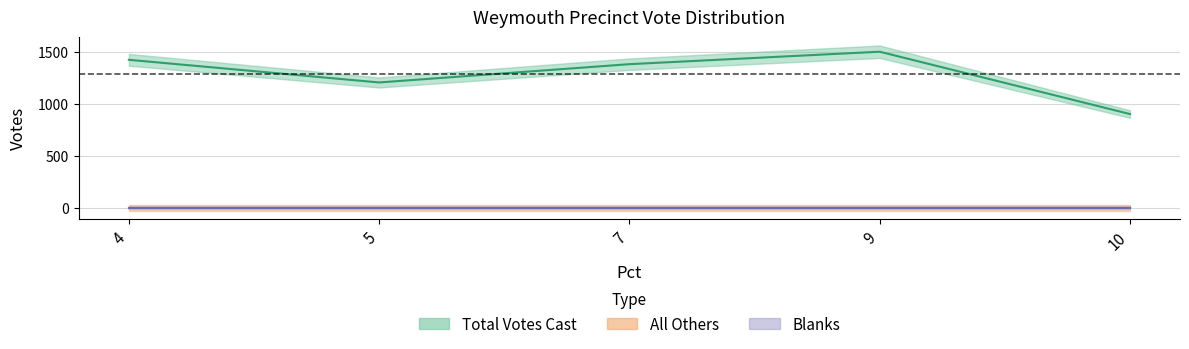

True or false: Blanks and Total Votes Cast intersect in this chart.

False